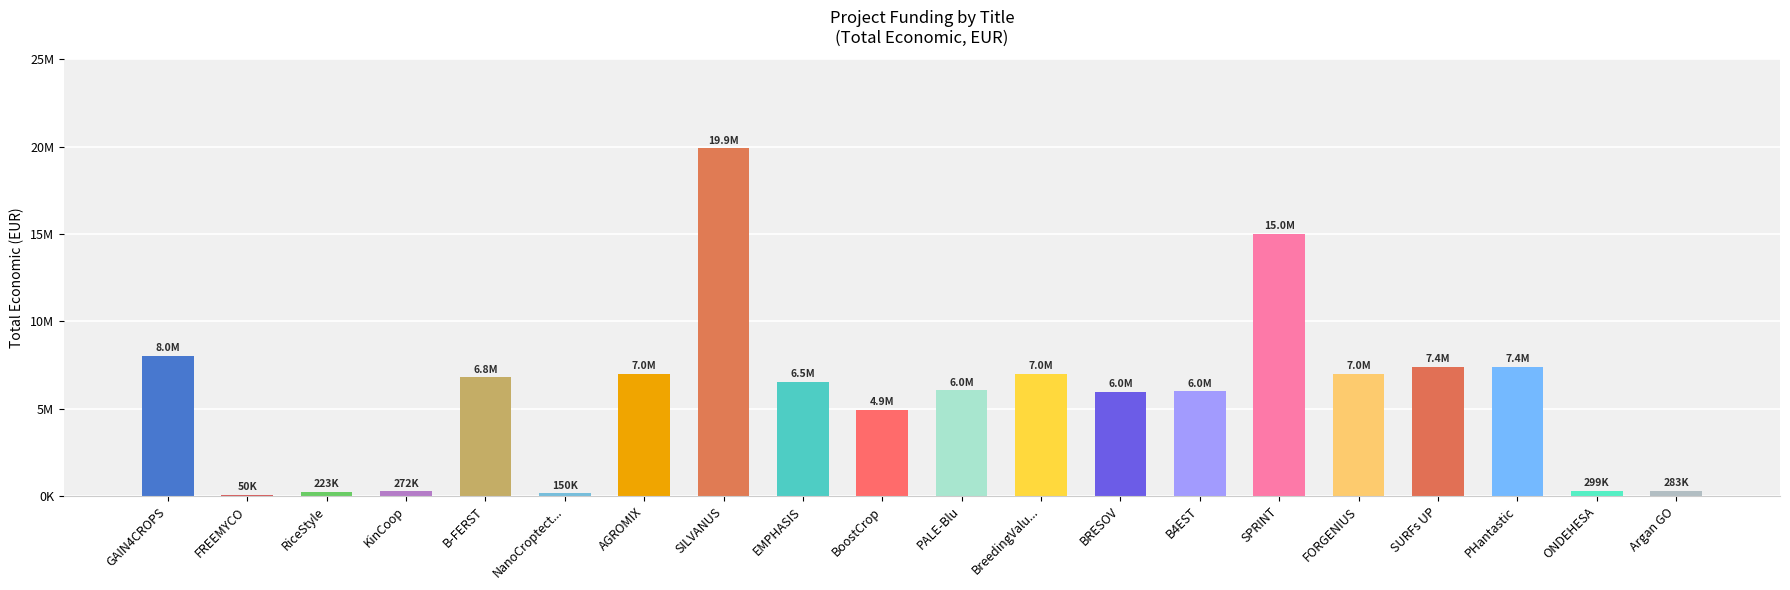

Which category has the highest value across all series?

SILVANUS